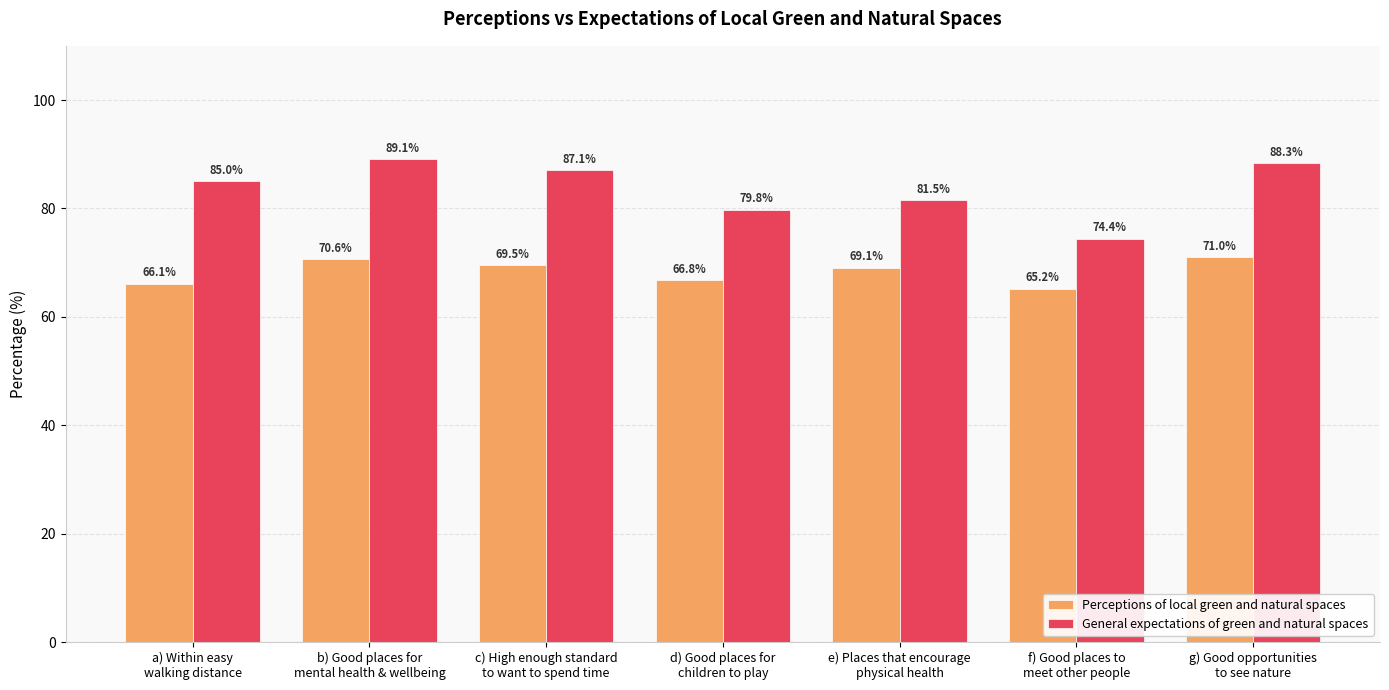

What is the value of the General expectations of green and natural spaces bar at the 7th from the left?

88.3